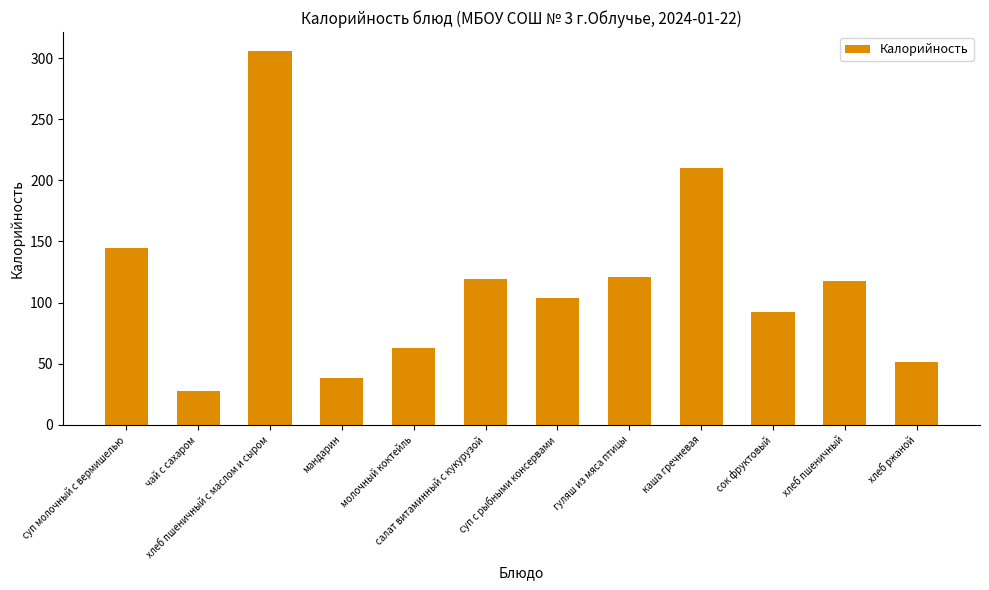

How many data points does each series have?

12